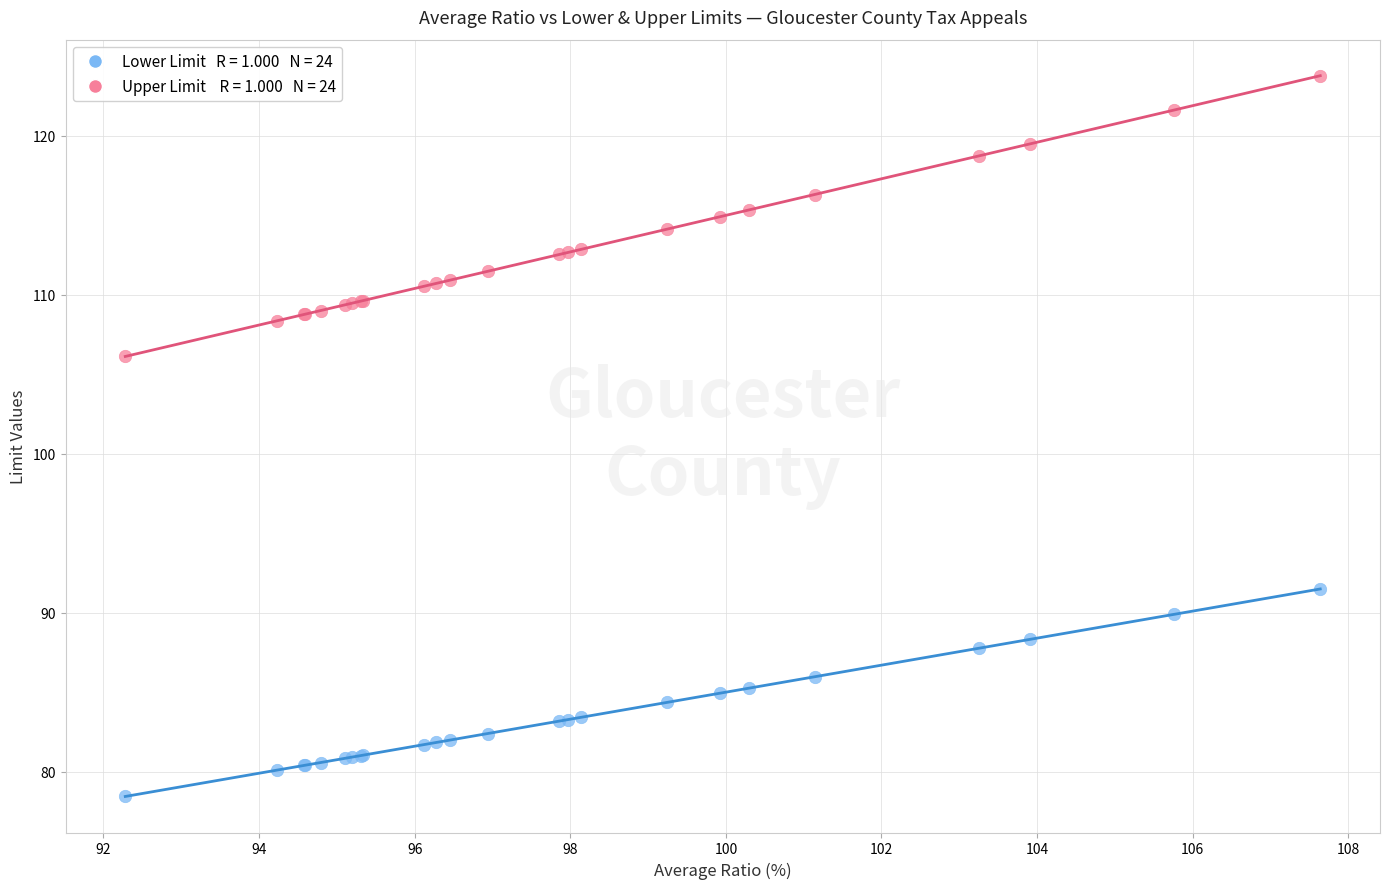

Across all series, what Y value is closest to 101?

106.1